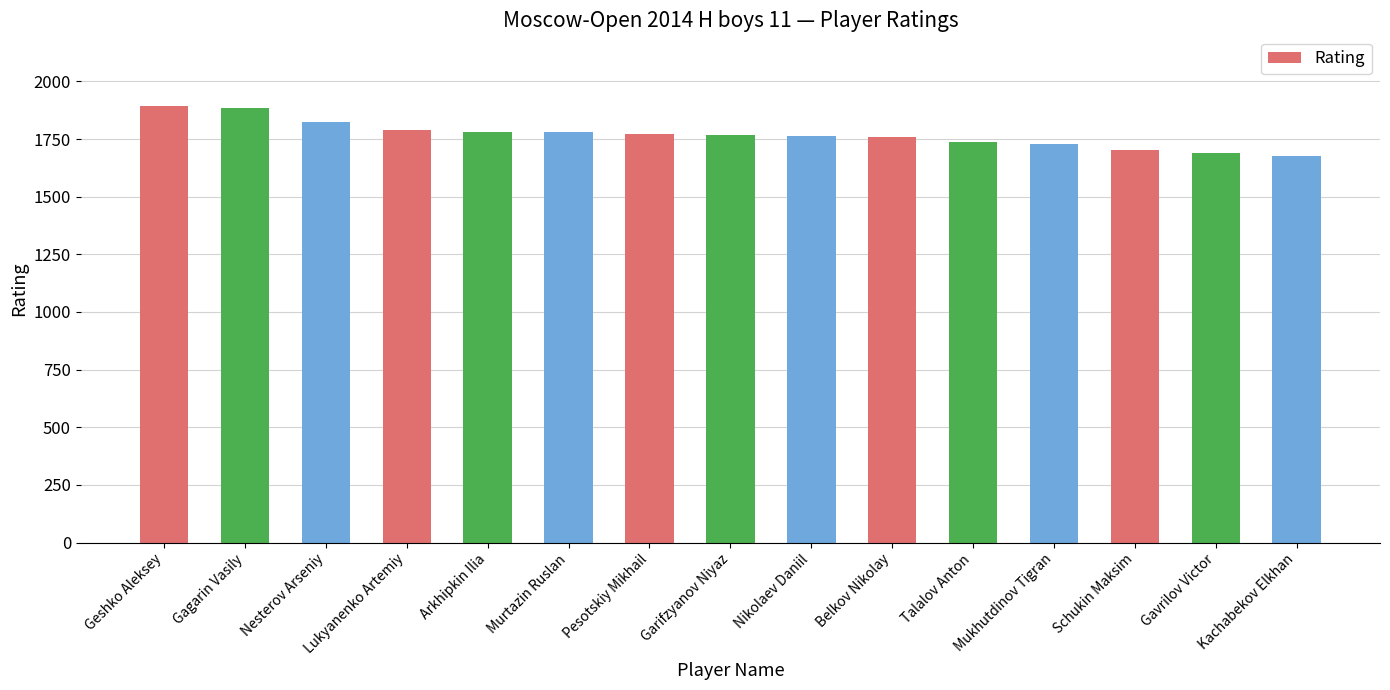

Approximately how many times larger is the value at Kachabekov Elkhan compared to Schukin Maksim?

1.0